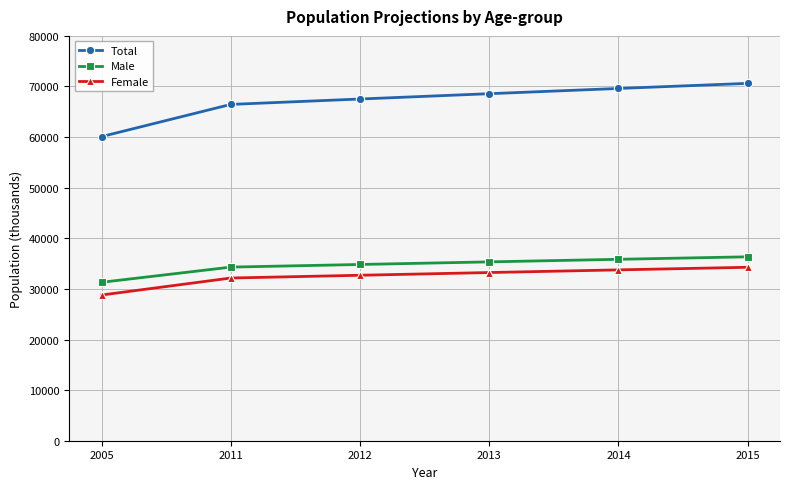

What is the sum of all Male values?

207980